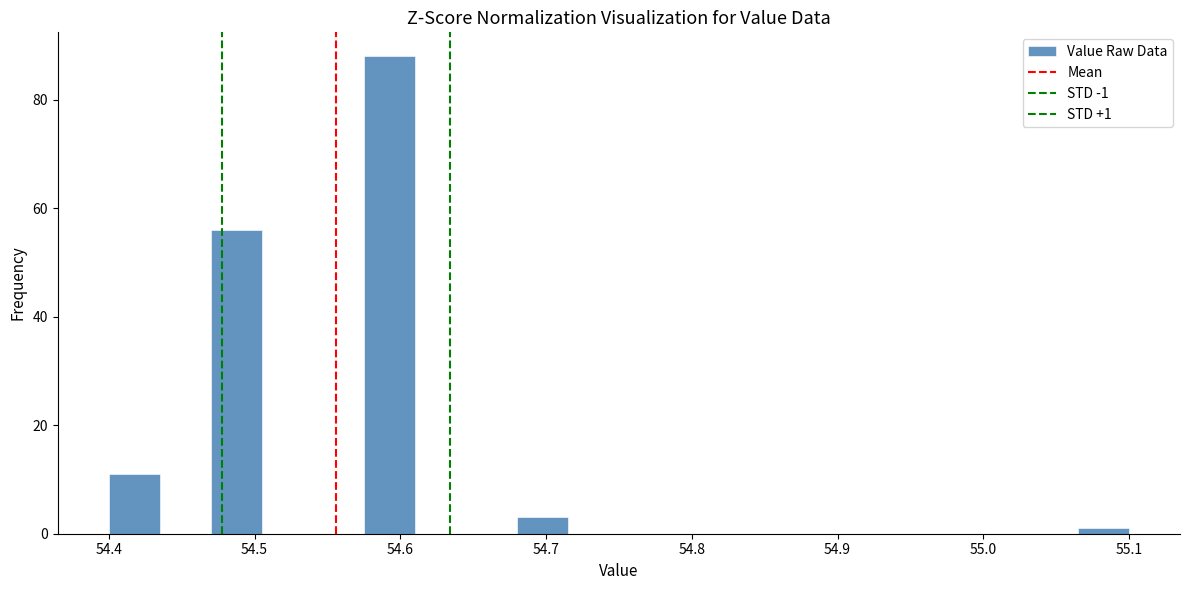

Around what value on the x-axis is the tallest bar? Give the approximate position of its centre, as read against the axis.

54.59